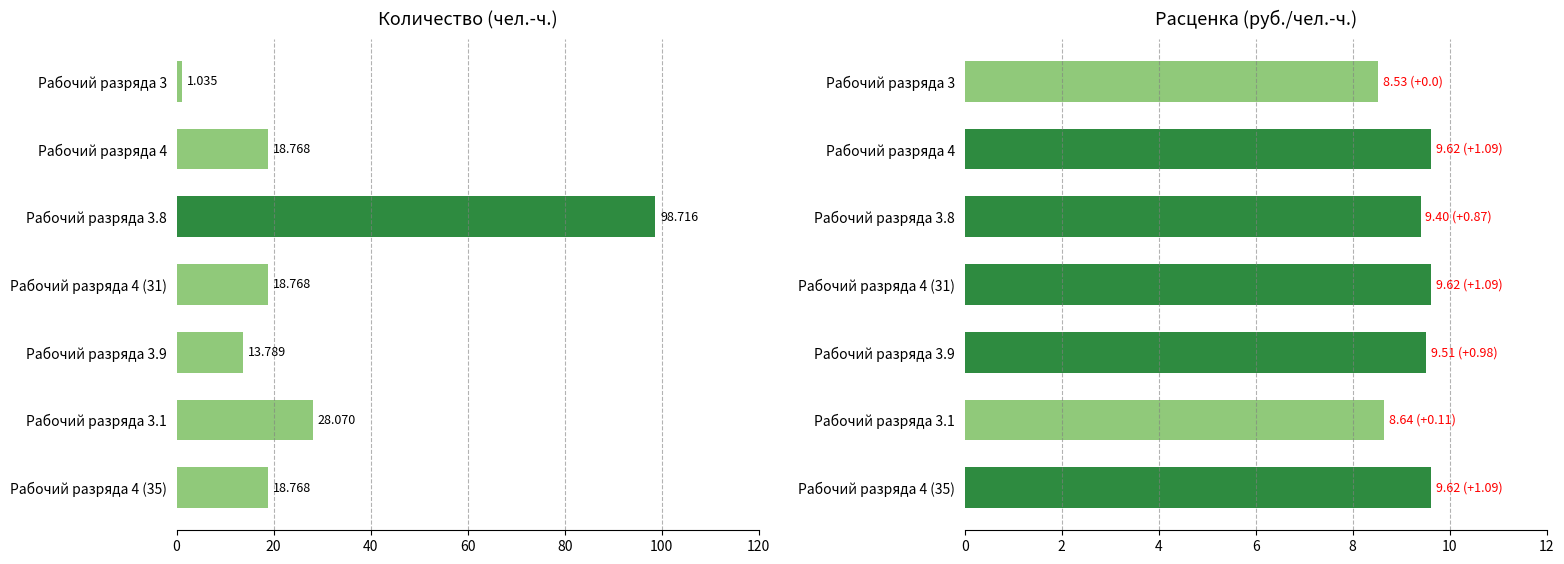

Does the chart contain stacked bars?

No